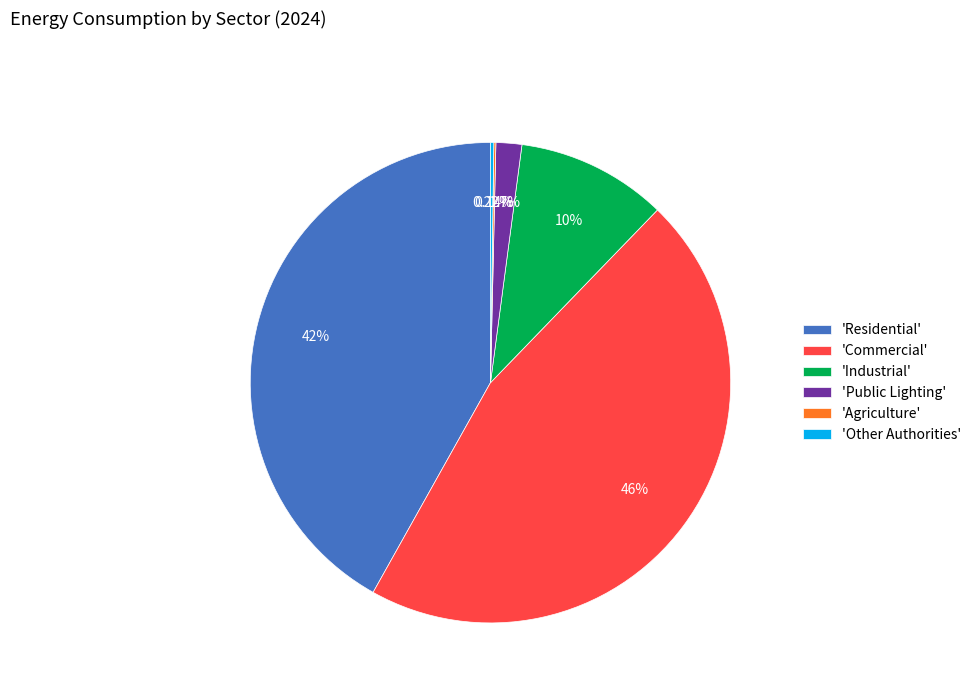

Which category has the biggest portion of the pie?

'Commercial'